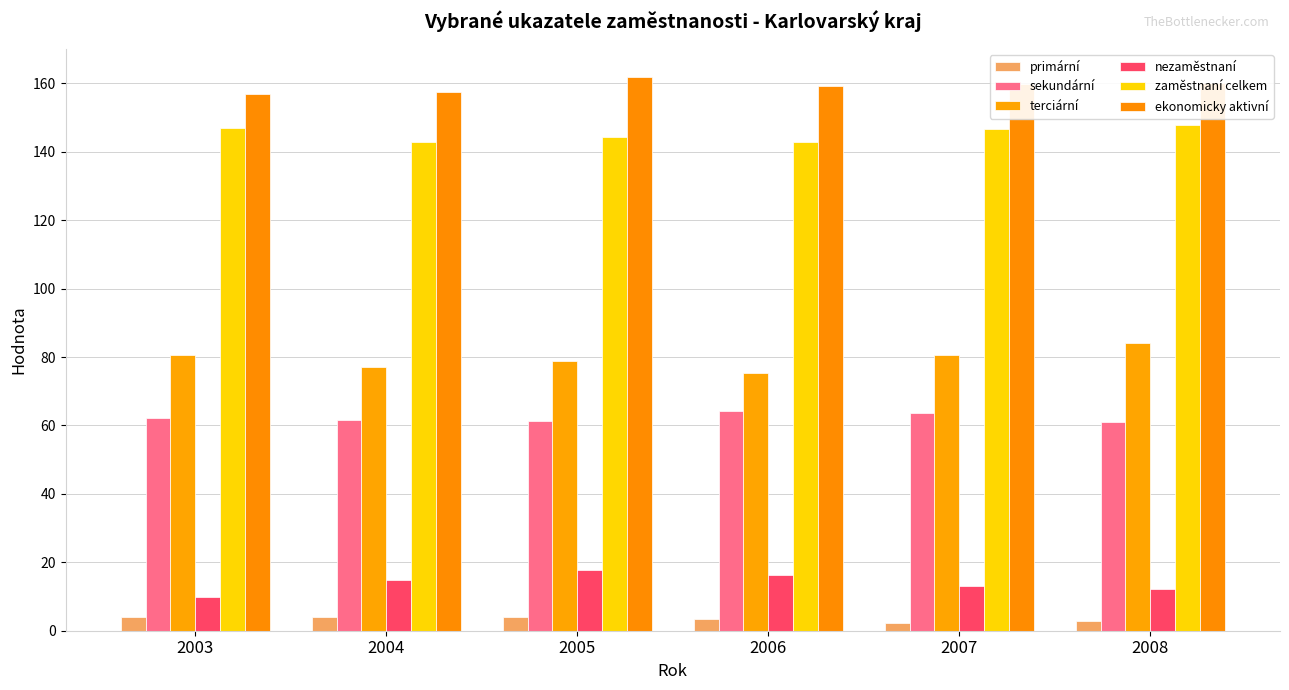

Are the bars grouped side by side (vs. stacked)?

Yes